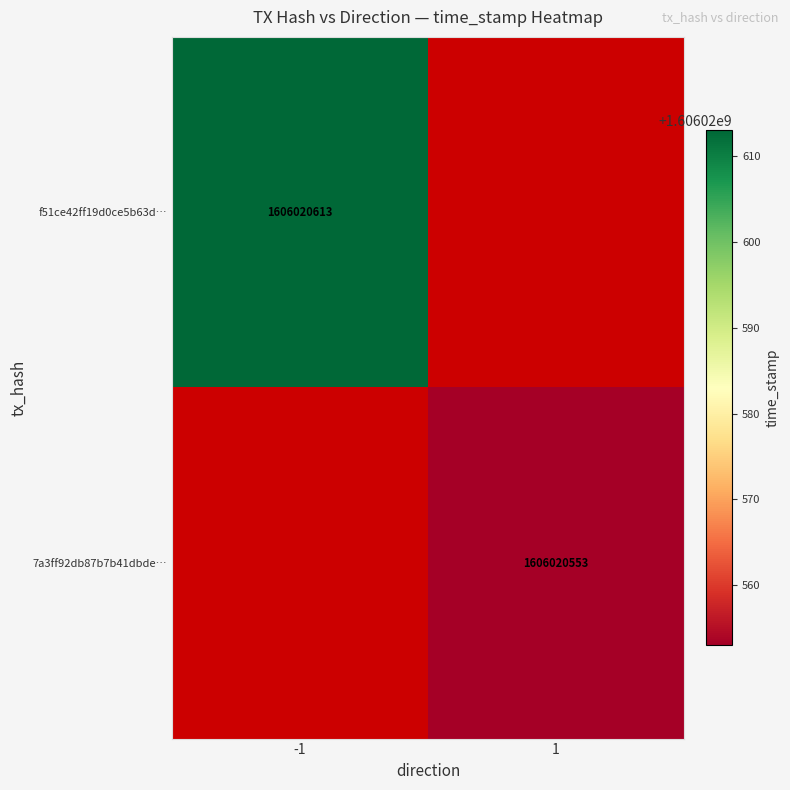

Is it true that 7a3ff92db87b7b41dbdeb0a680d9b9e68c98cc7 equals 890263626 at 1?

False